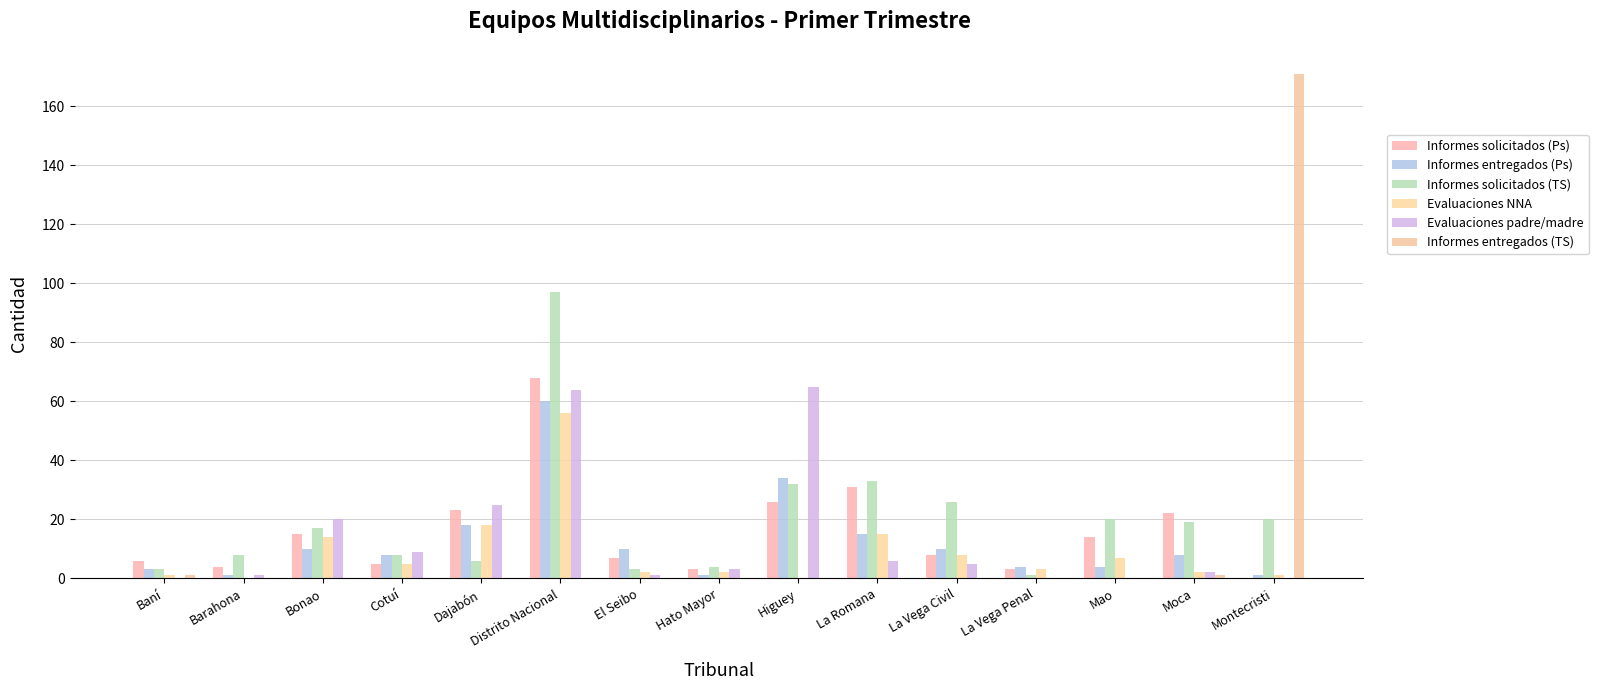

At which category does the chart reach its peak across all series?

Montecristi